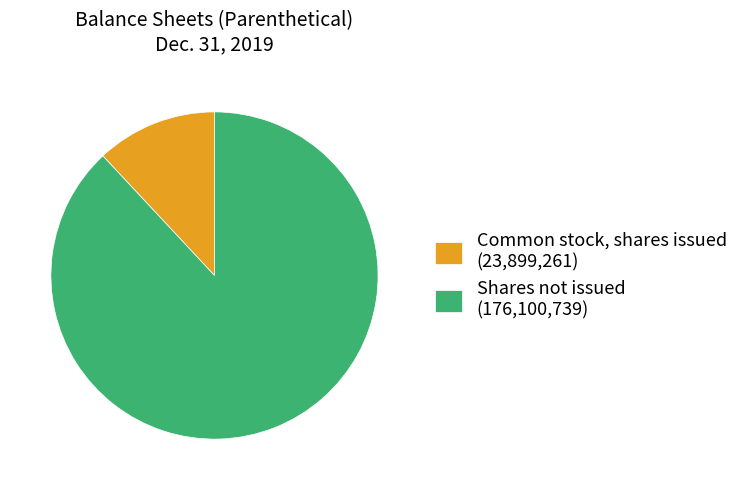

Is there a majority slice in this chart?

Yes